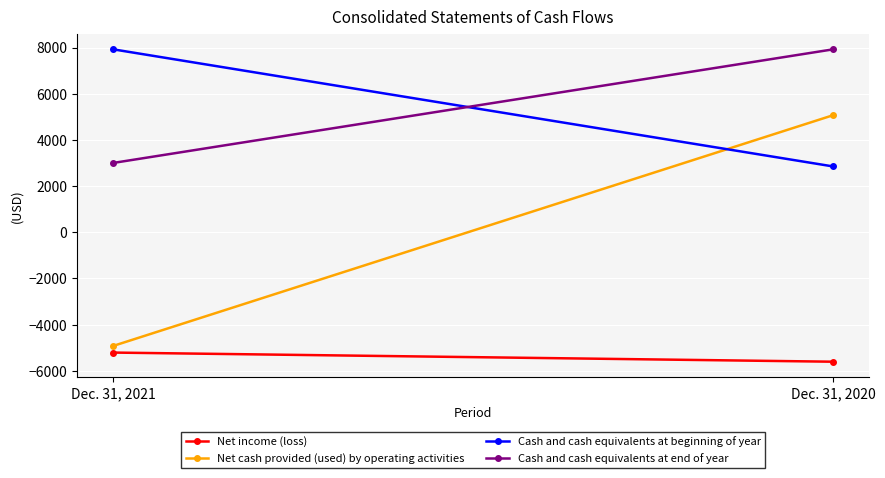

What is the total value across all series at Dec. 31, 2020?

10246